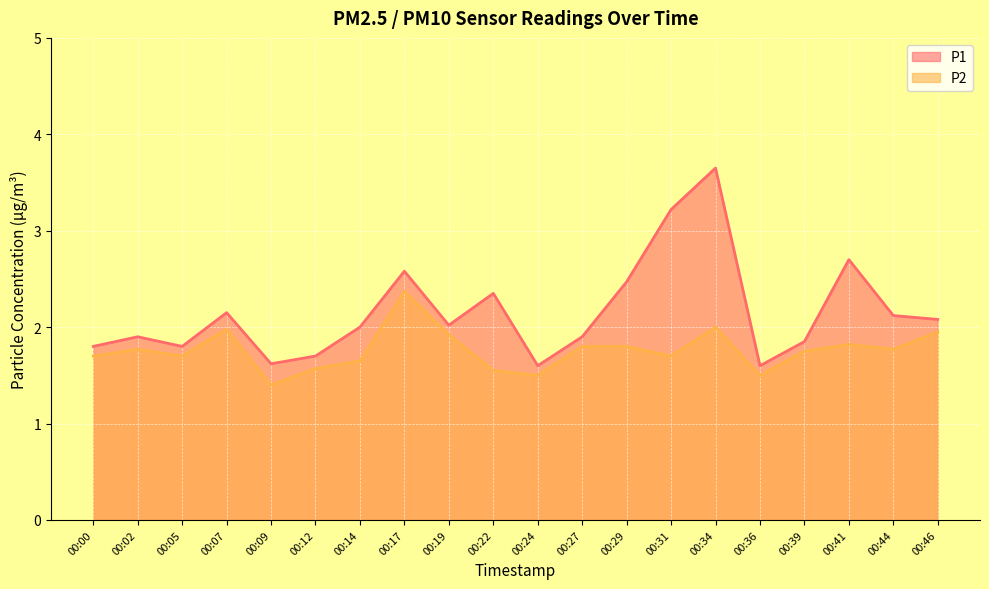

What are all the series names shown in the legend?

P1, P2